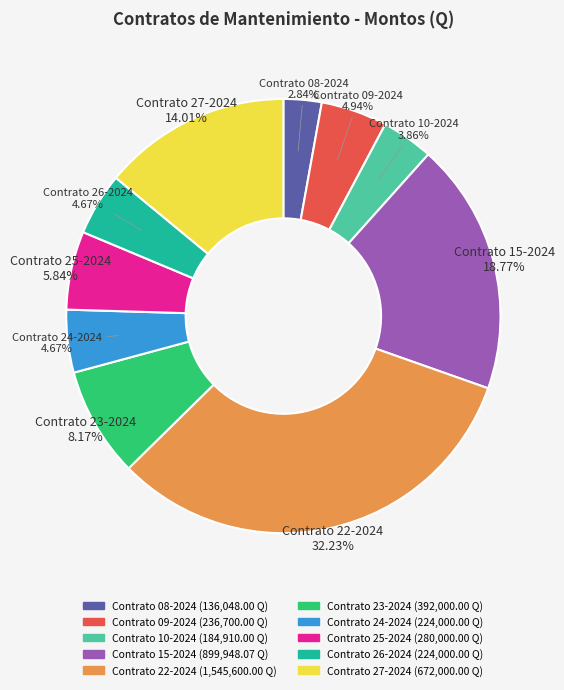

How many slices are in this pie chart?

10